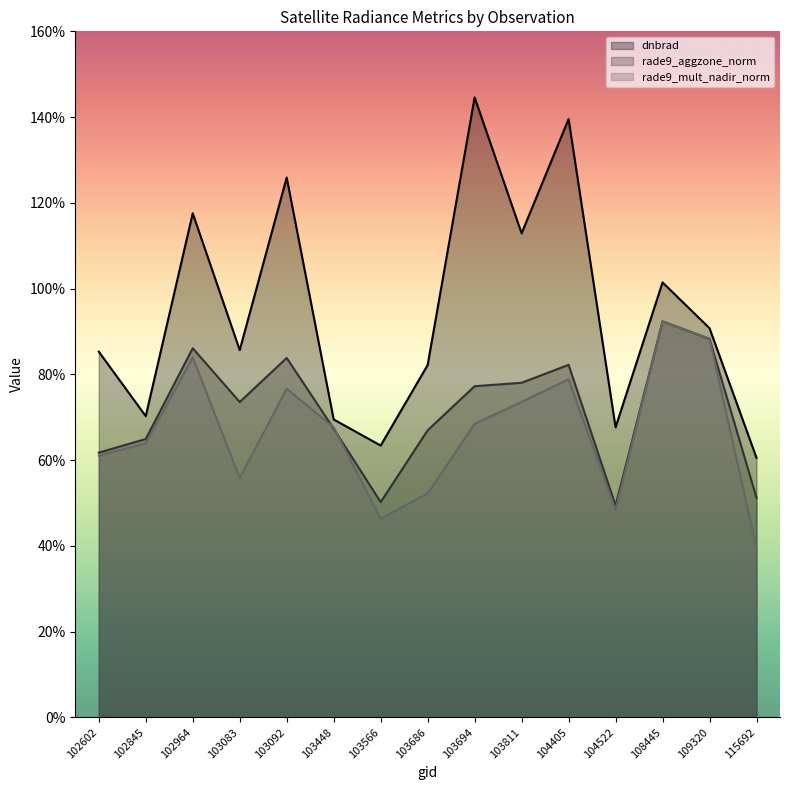

Read the dnbrad value at 115692.

0.6